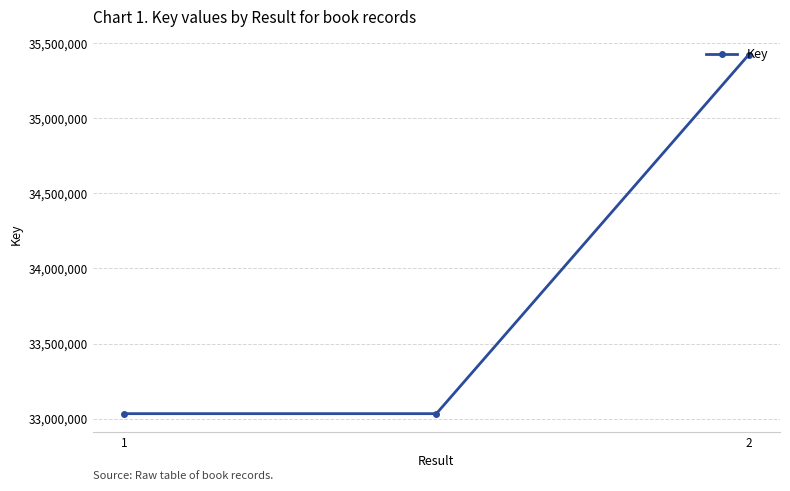

What is the difference between the maximum and minimum values?

2389257